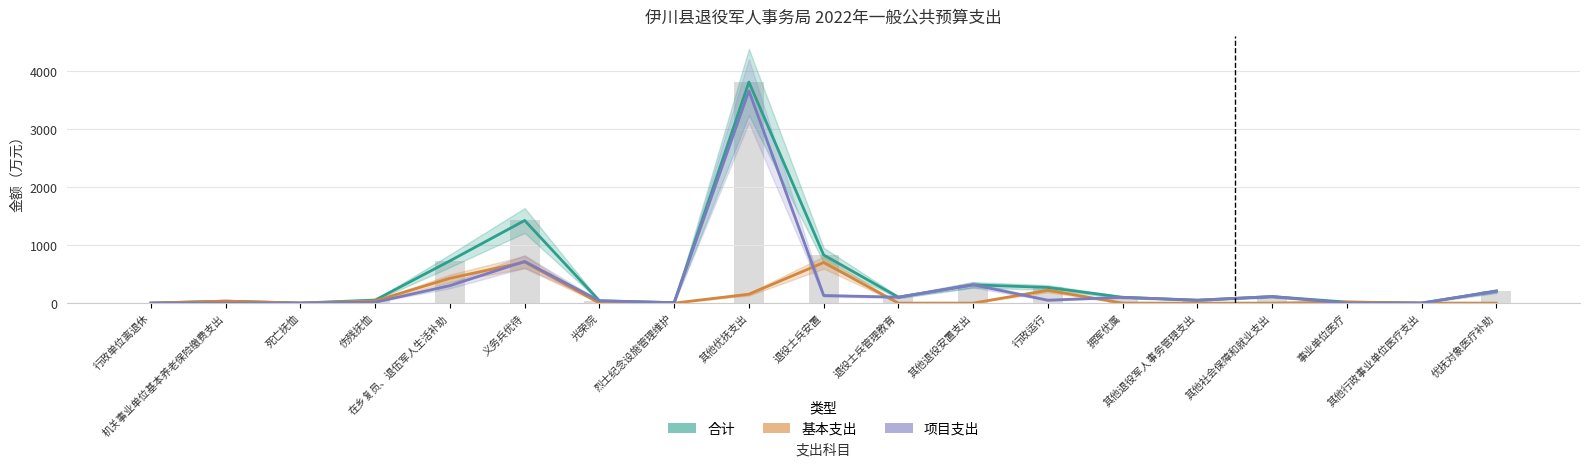

How many values in the 合计 series are below 100?

9